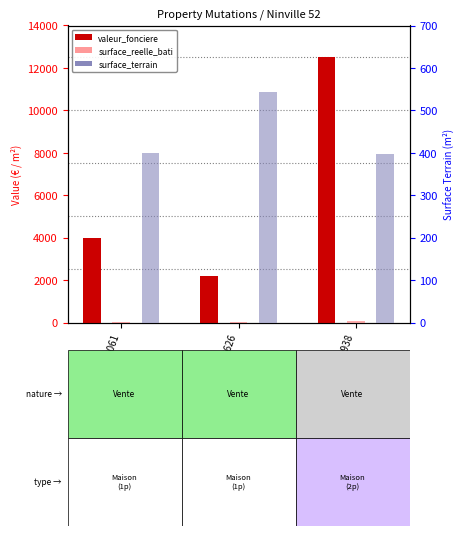

What is the lowest value of the valeur_fonciere series?

2170